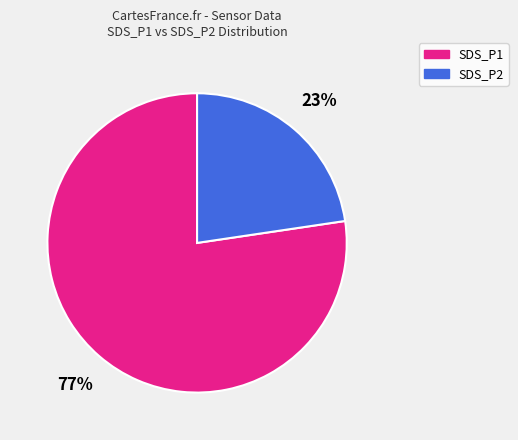

How many segments does this pie chart have?

2